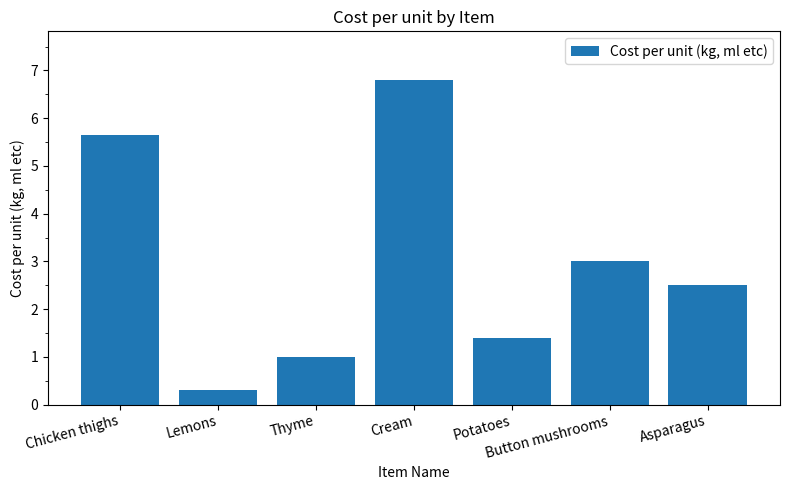

Reading left to right, list all the values displayed in this chart.

5.7	0.3	1.0	6.8	1.4	3.0	2.5